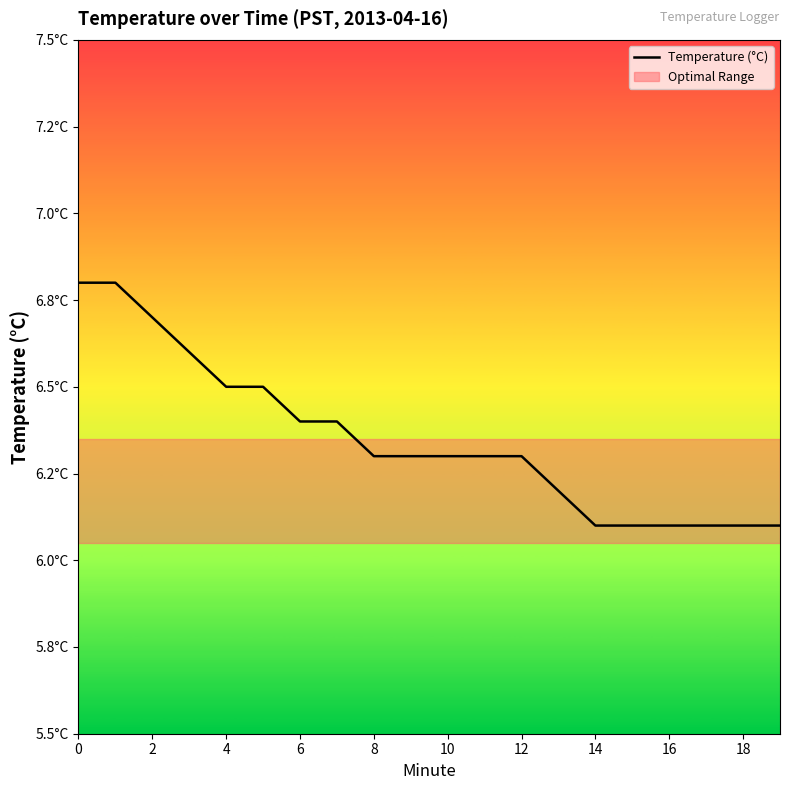

How many lines are shown in the chart?

1